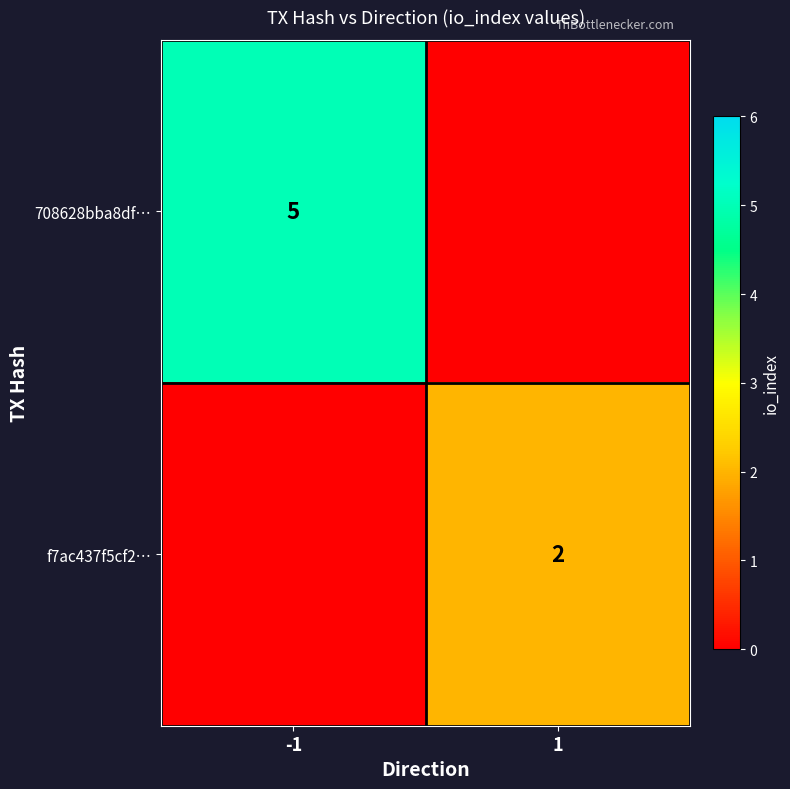

How many series are shown in this chart?

2